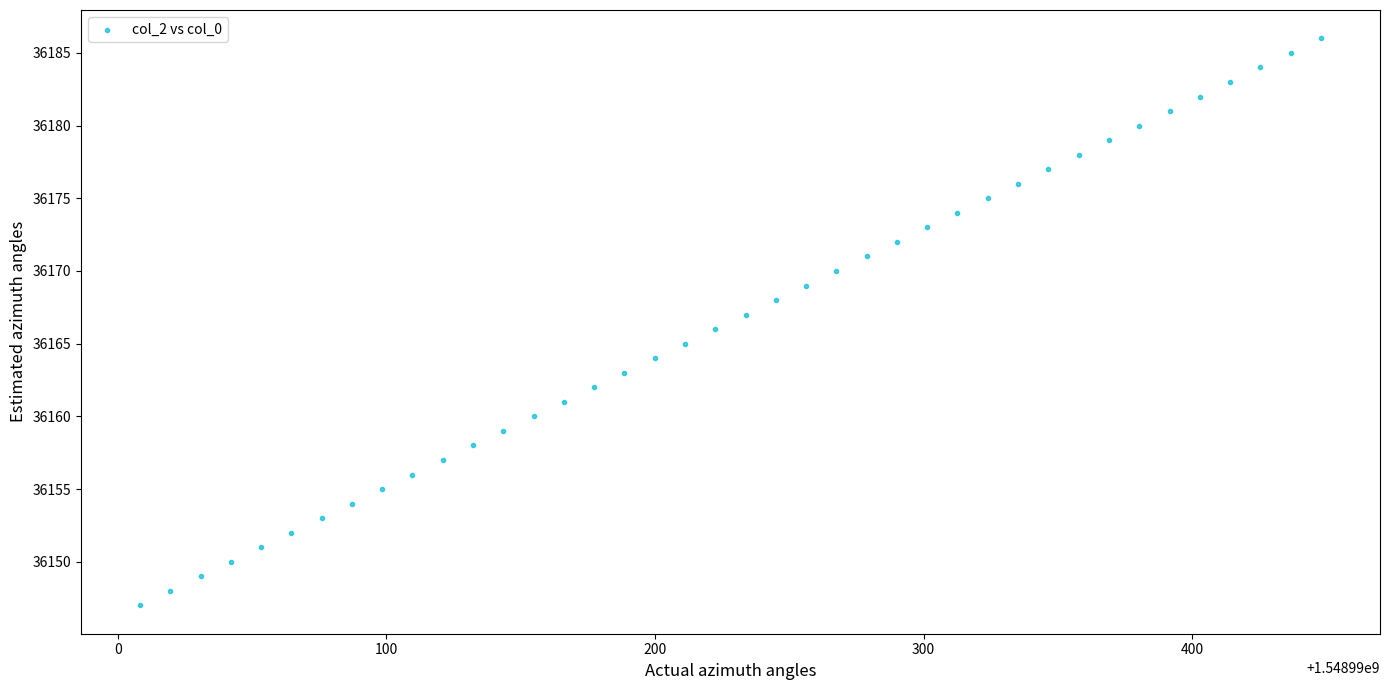

What is the range of Y values (max minus min)?

39